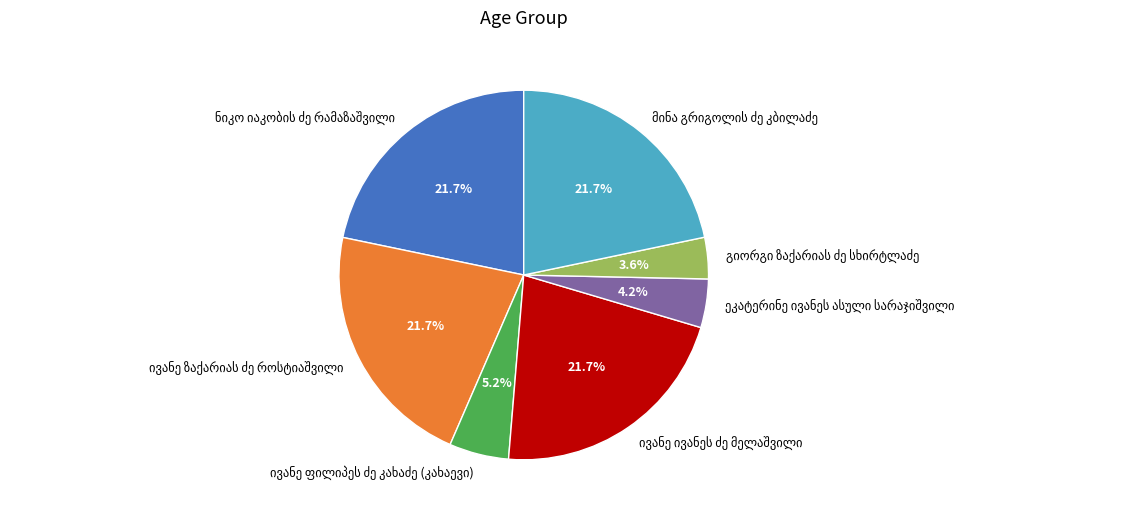

Is there a majority slice in this chart?

No